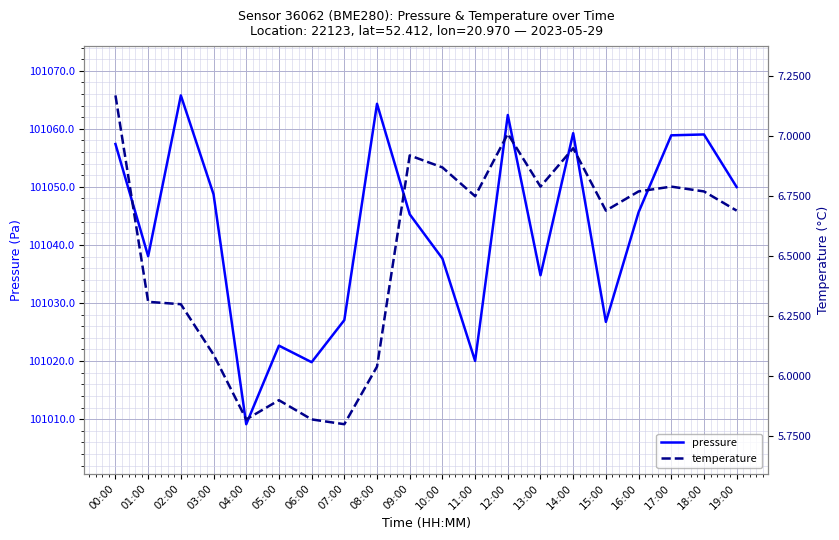

What is the difference between the pressure values at 07:00 and 17:00?

31.8